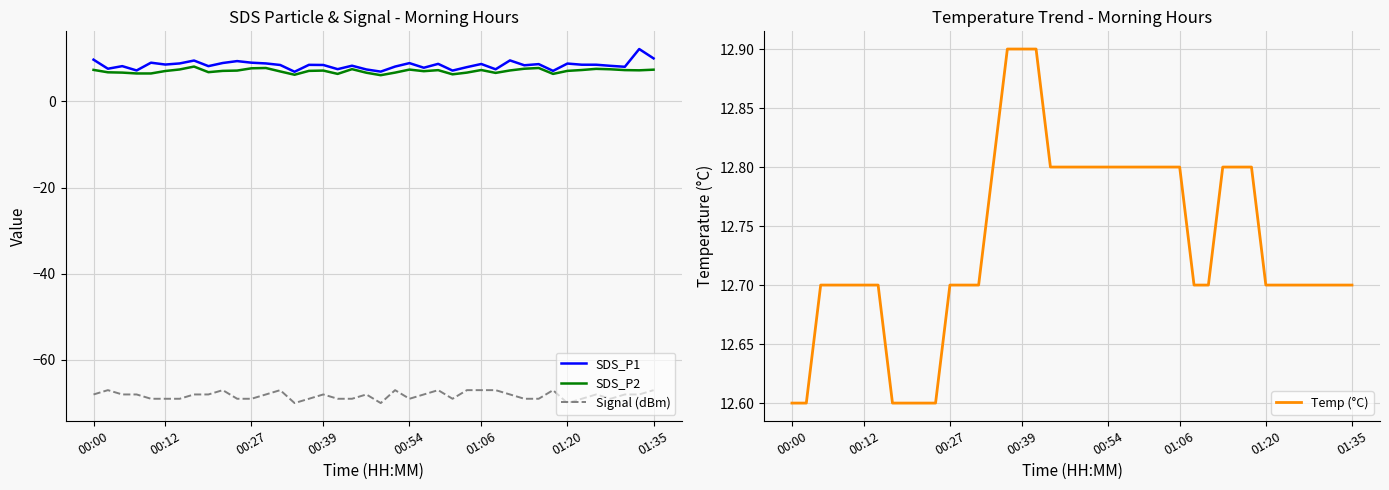

What are all the series names shown in the legend?

SDS_P1, SDS_P2, Signal (dBm), Temp (°C)